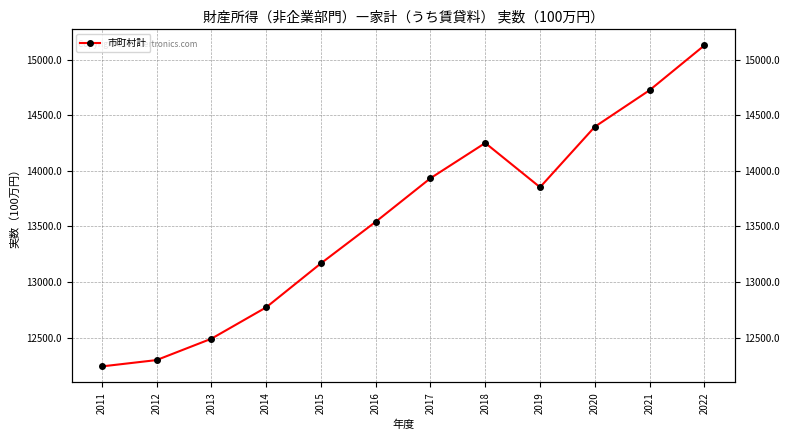

What is the minimum value shown in the chart?

12240